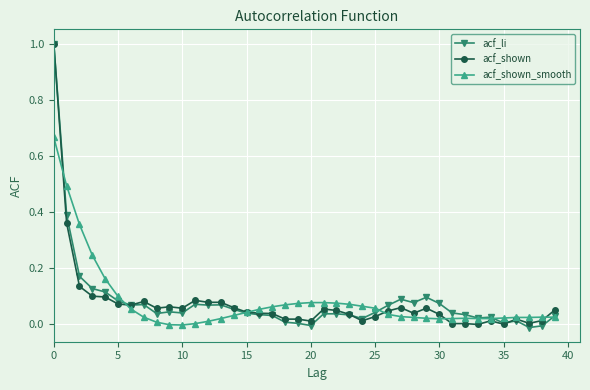

How many distinct data groups are displayed?

3